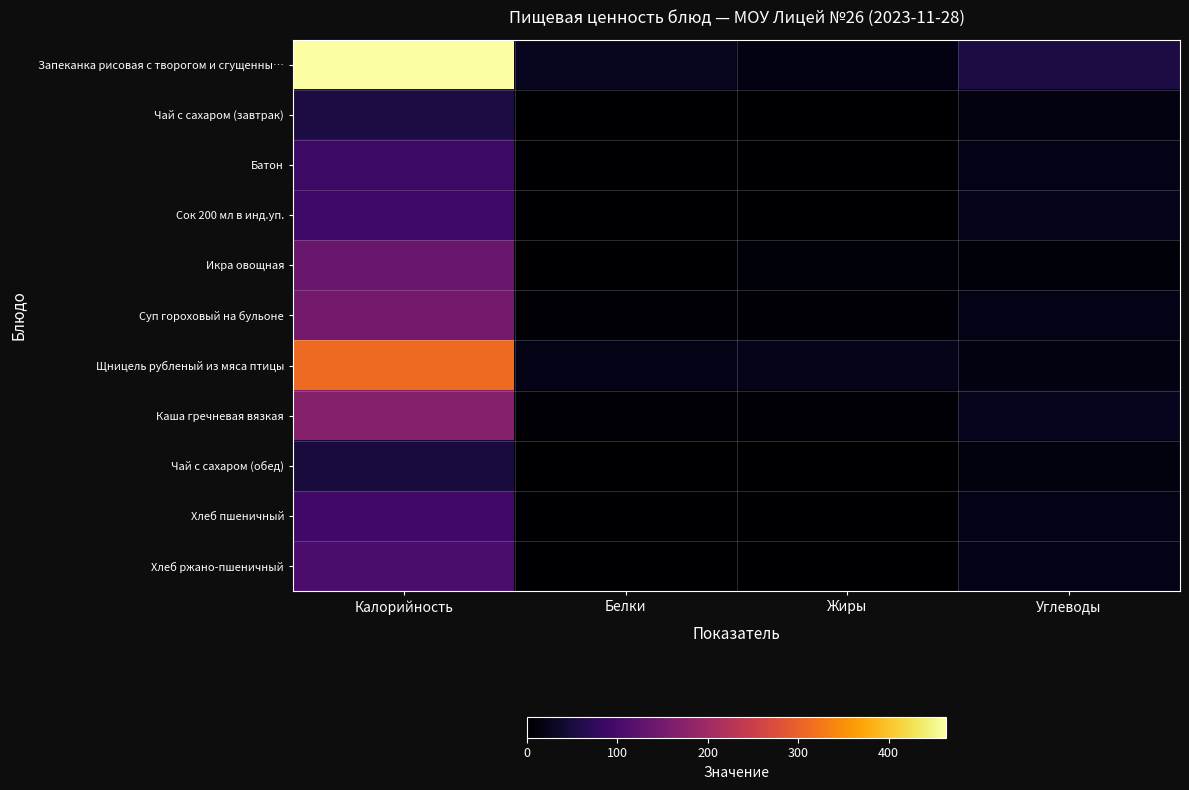

Reading left to right, list all the values displayed in this chart.

Запеканка рисовая с творогом и сгущенны…: Калорийность=463.6	Белки=26.9	Жиры=15.2	Углеводы=53.4
Чай с сахаром (завтрак): Калорийность=53.4	Белки=0.2	Жиры=0.1	Углеводы=13.0
Батон: Калорийность=88.0	Белки=2.8	Жиры=0.4	Углеводы=18.4
Сок 200 мл в инд.уп.: Калорийность=90.0	Белки=0.0	Жиры=0.0	Углеводы=22.4
Икра овощная: Калорийность=136.0	Белки=1.7	Жиры=9.0	Углеводы=9.0
Суп гороховый на бульоне: Калорийность=148.7	Белки=6.1	Жиры=5.5	Углеводы=18.5
Щницель рубленый из мяса птицы: Калорийность=311.4	Белки=18.9	Жиры=20.6	Углеводы=12.9
Каша гречневая вязкая: Калорийность=168.6	Белки=5.6	Жиры=5.1	Углеводы=25.2
Чай с сахаром (обед): Калорийность=49.4	Белки=0.2	Жиры=0.1	Углеводы=12.1
Хлеб пшеничный: Калорийность=94.0	Белки=3.0	Жиры=0.3	Углеводы=19.7
Хлеб ржано-пшеничный: Калорийность=103.6	Белки=3.4	Жиры=1.3	Углеводы=19.3